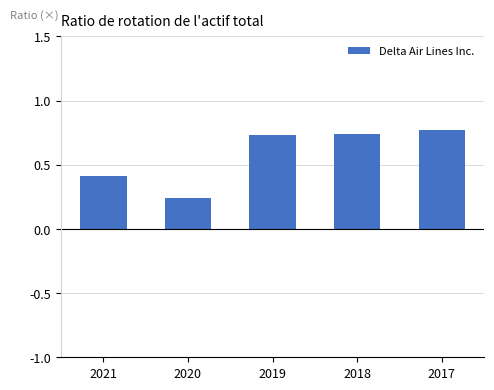

The chart shows a value of 1.3 at 2019. True or false?

False